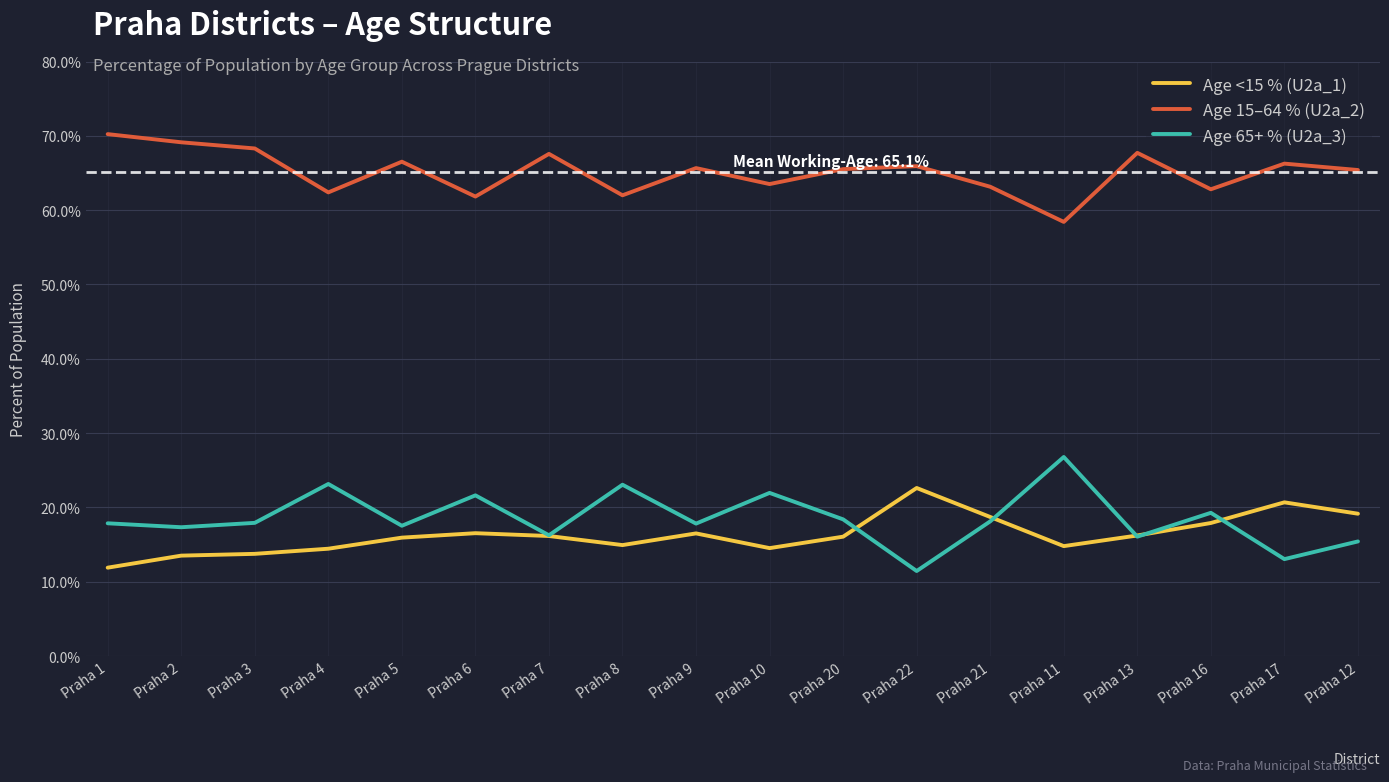

Which series has the largest total across all categories?

Age 15–64 % (U2a_2)